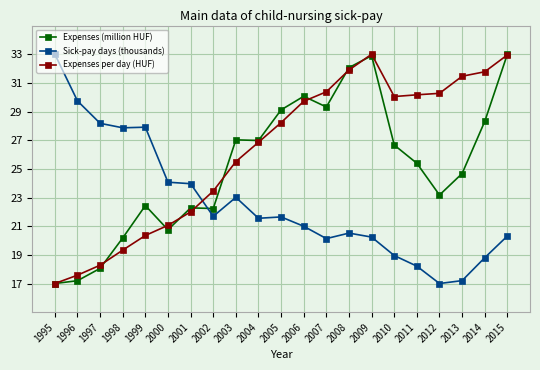

Where does the Expenses (million HUF) series first go above 25?

2003